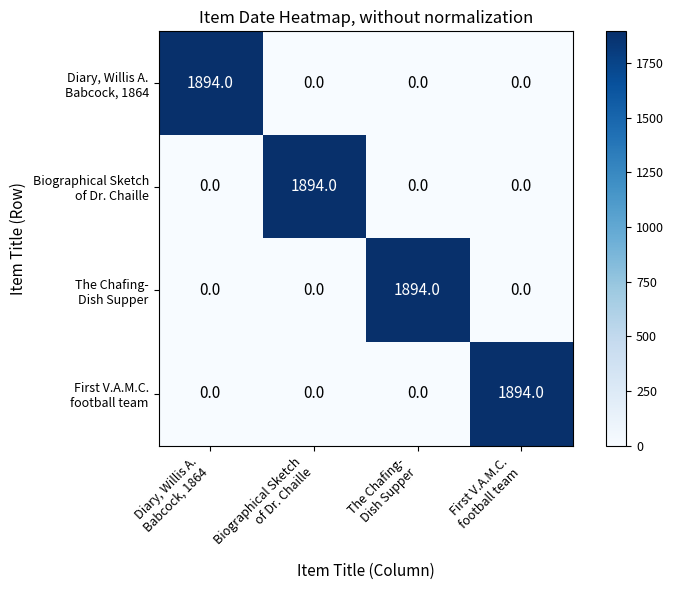

What is the maximum value shown in the chart?

1894